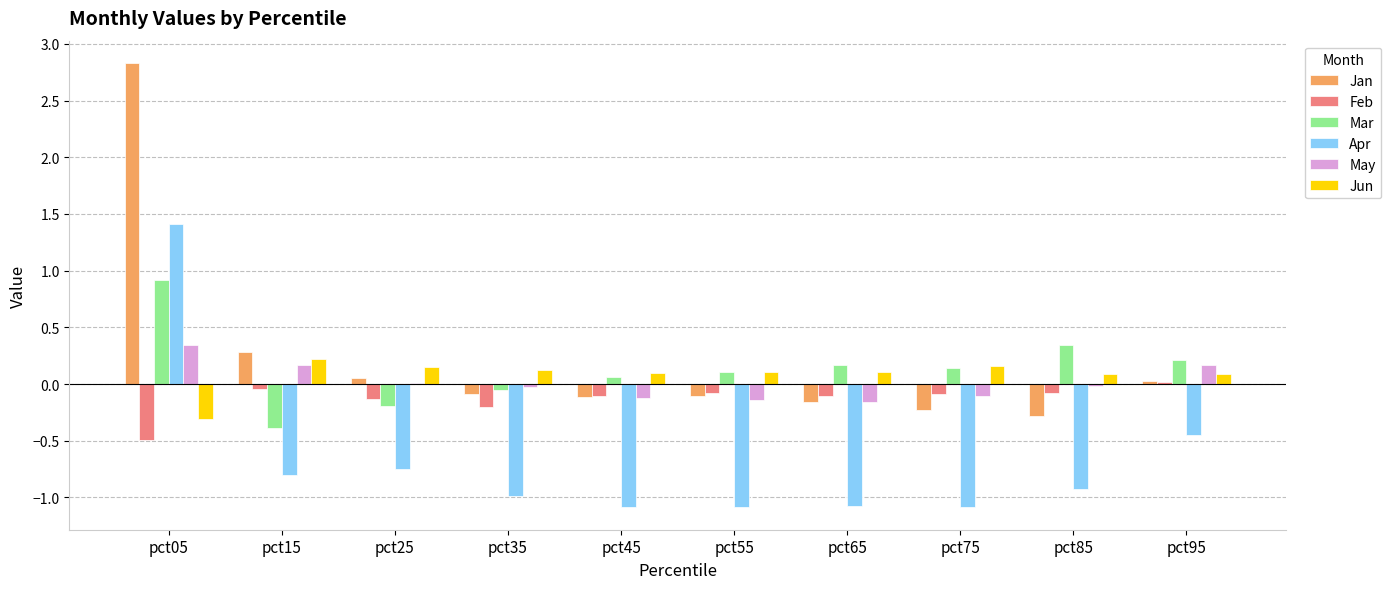

What is the sum of all Mar values?

1.3